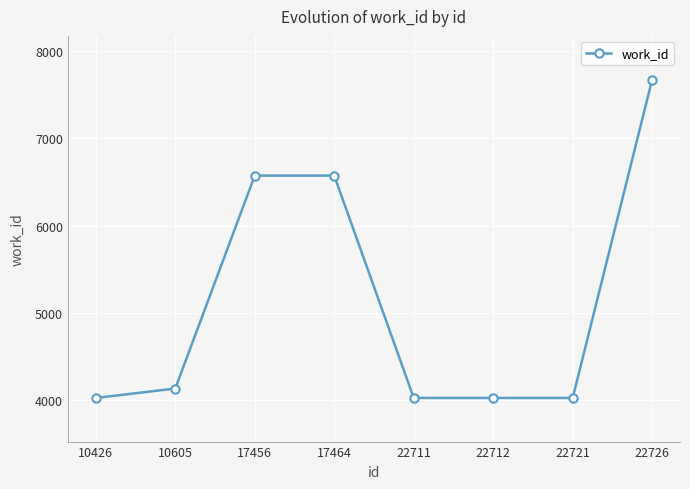

Does the chart have visible grid lines?

Yes